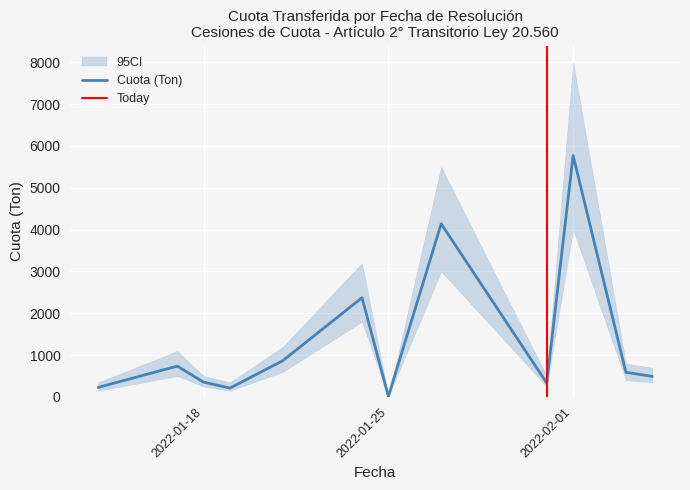

Which series has the widest spread of values?

CI_upper